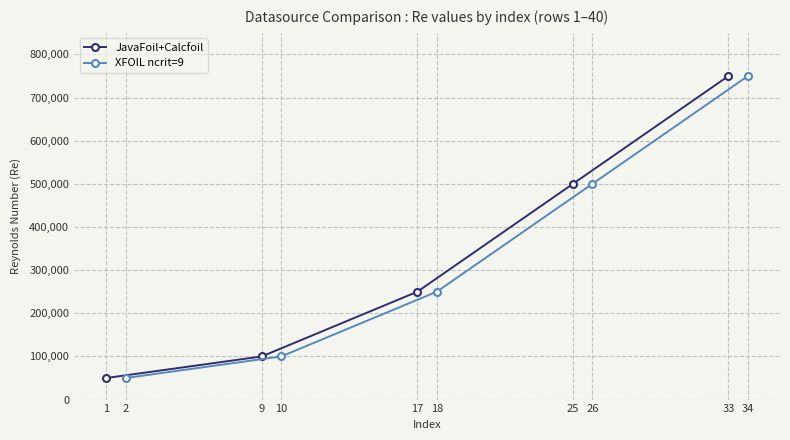

What value does the XFOIL ncrit=9 series have at 18?

250000